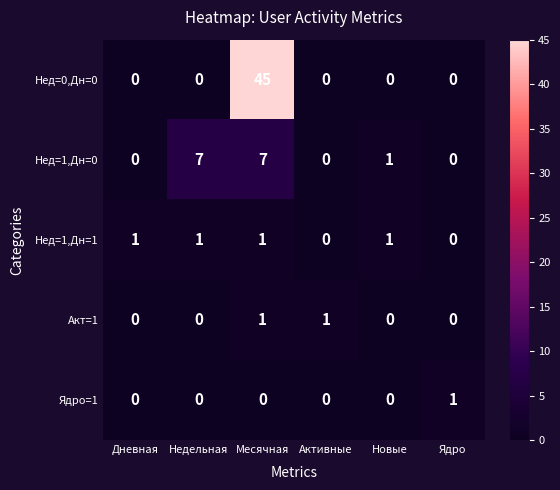

Which category has the highest value in the Ядро=1 series?

Ядро